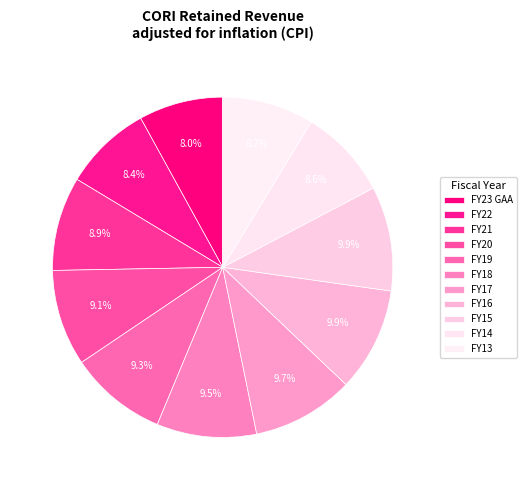

Is FY16 the majority of the pie?

No